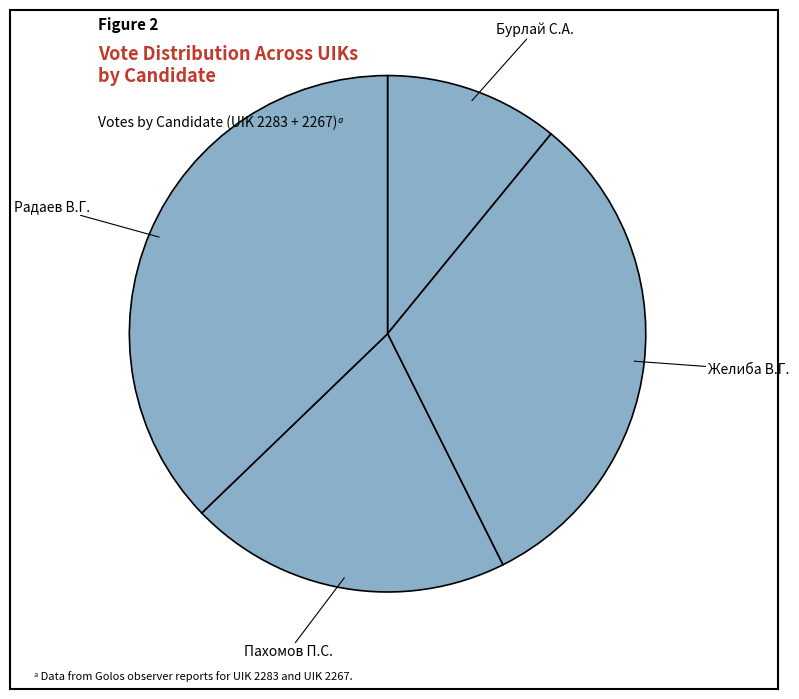

Rank the categories by value from highest to lowest.

Радаев В.Г., Желиба В.Г., Пахомов П.С., Бурлай С.А.